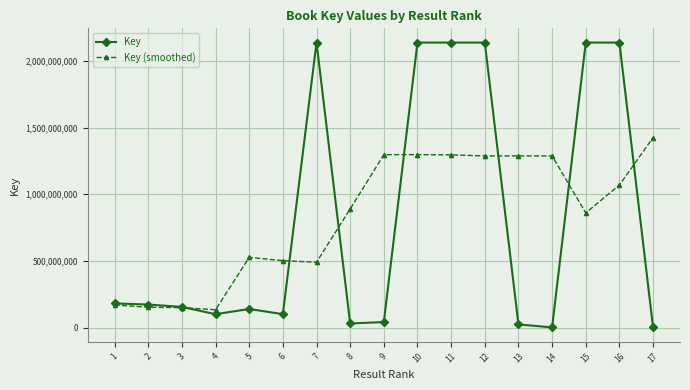

What is the difference between the highest and lowest values at 7?

1647424748.0